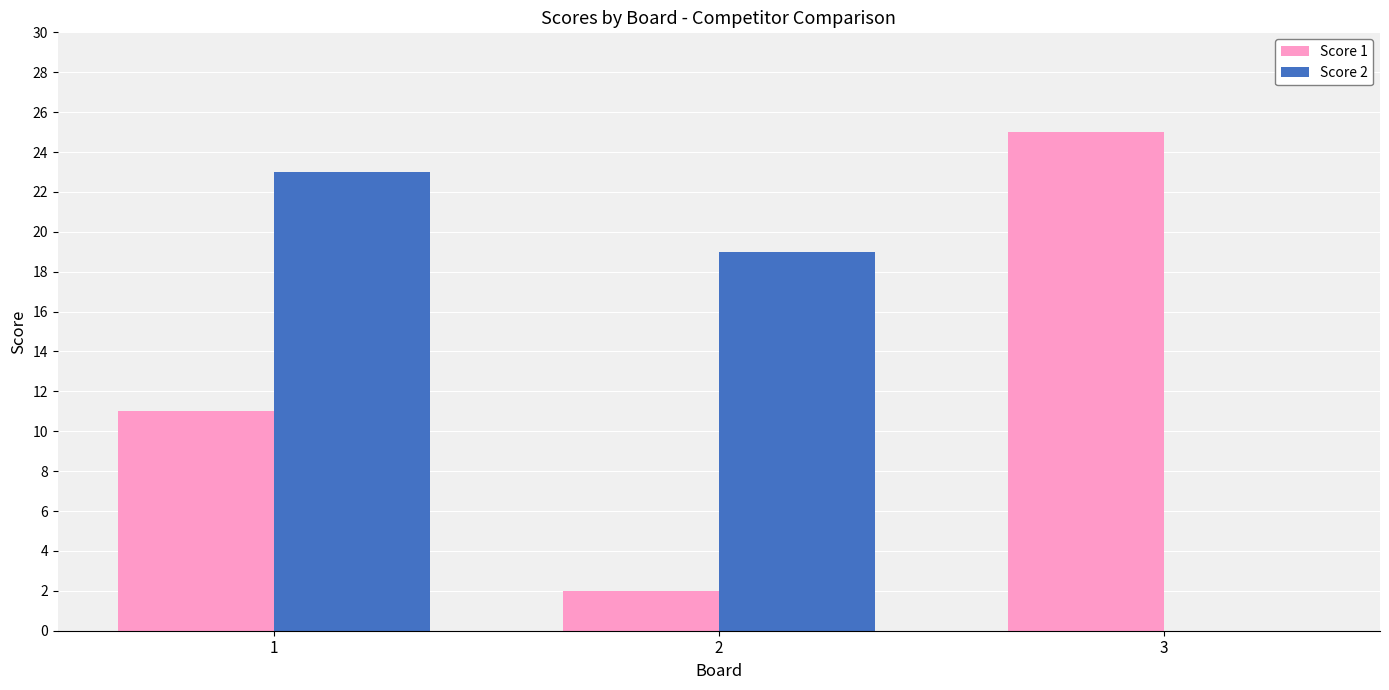

How many groups of bars are there?

3